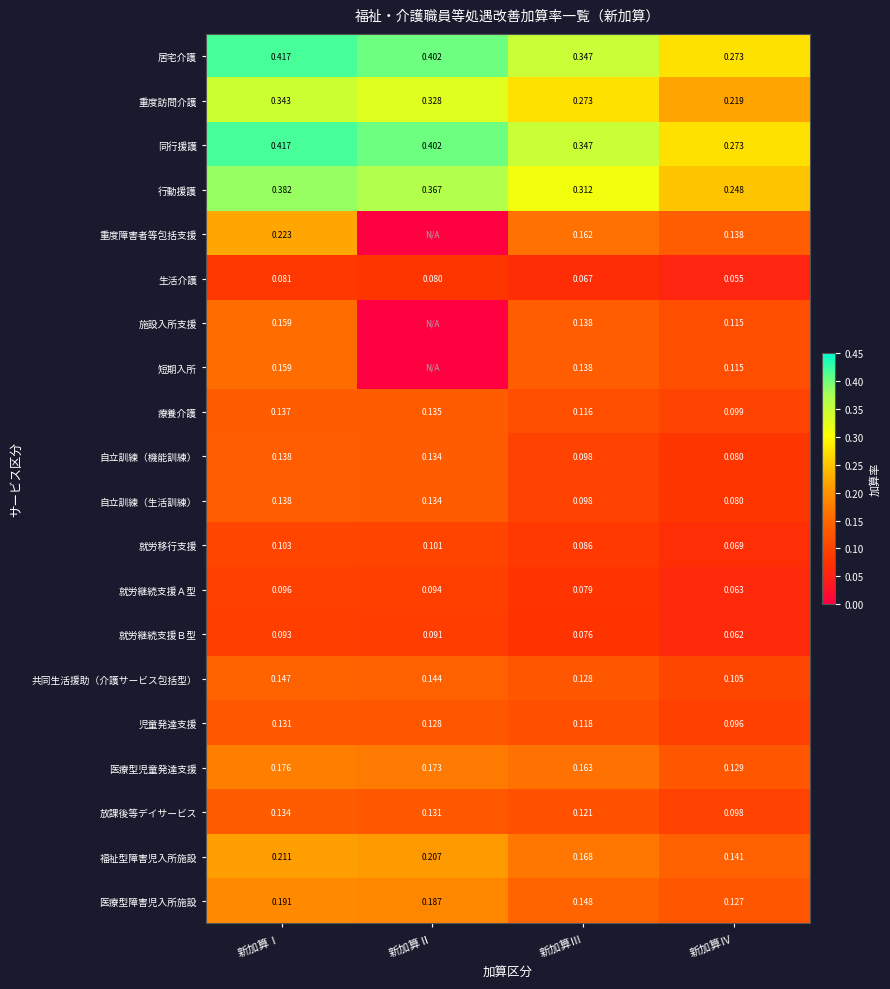

Is the value of 児童発達支援 at 新加算Ⅱ greater than the value of 放課後等デイサービス at 新加算Ⅰ?

No